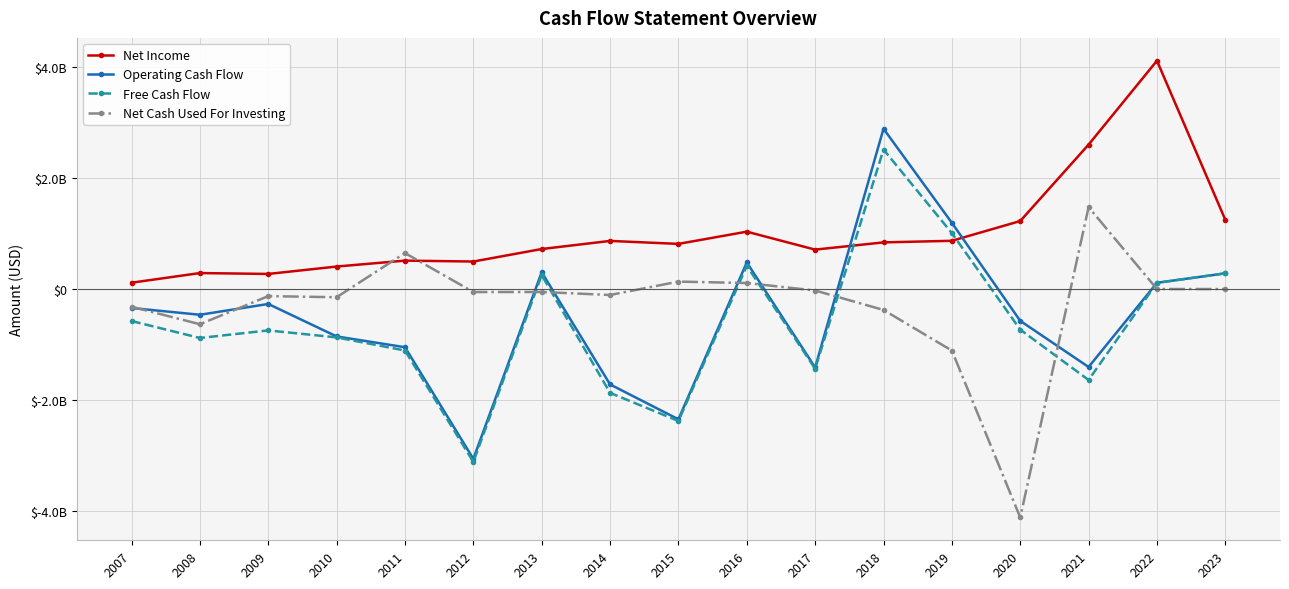

True or false: Net Income and Operating Cash Flow cross at least once.

True